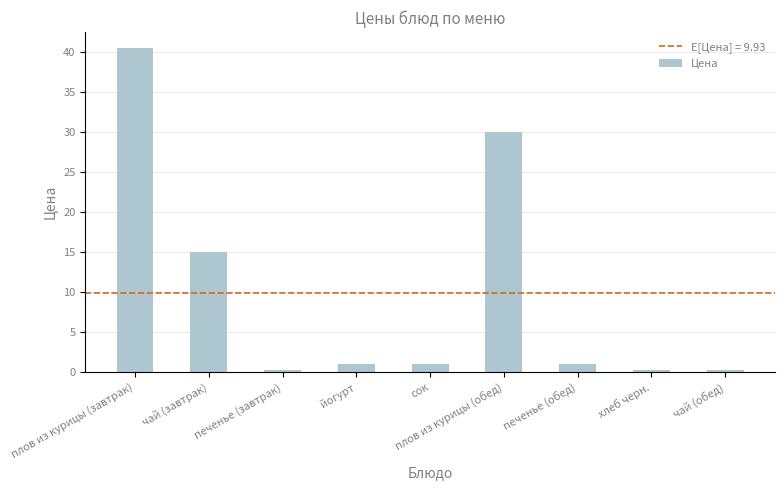

At which label does the data first exceed 1?

плов из курицы (завтрак)